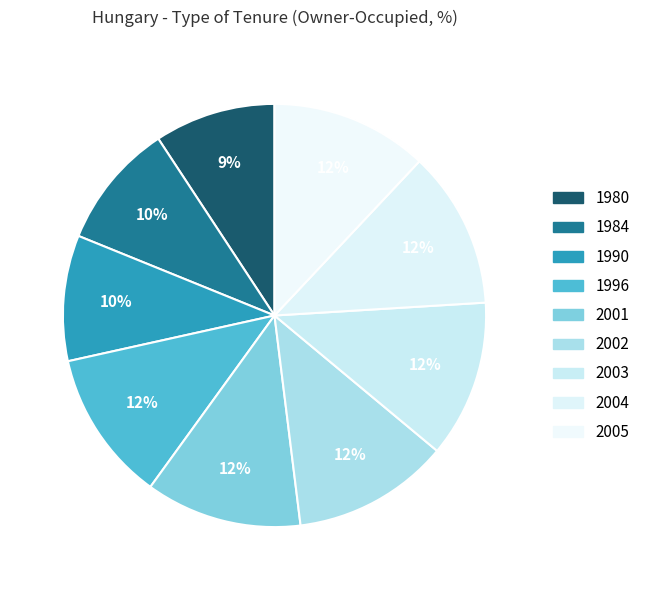

What is the largest slice in the pie chart?

2003